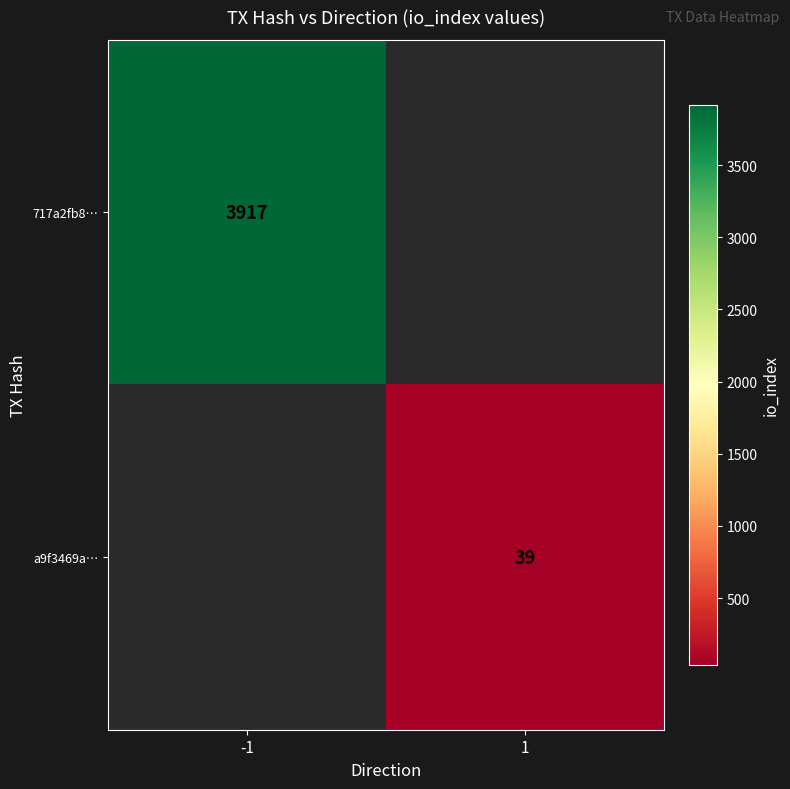

At how many categories does at least one series exceed 3105?

1